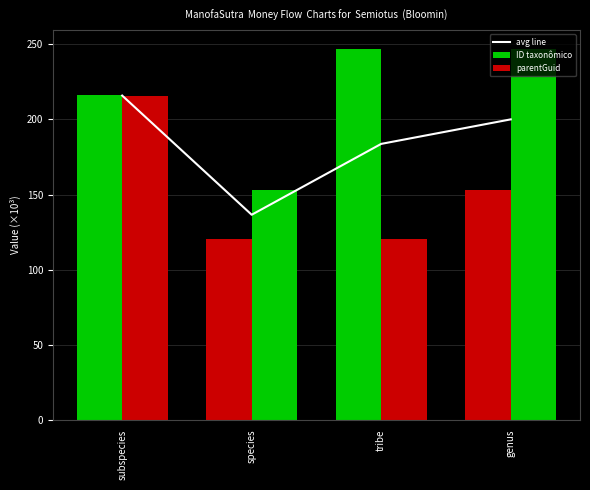

At which category is the sum across all series the highest?

subspecies